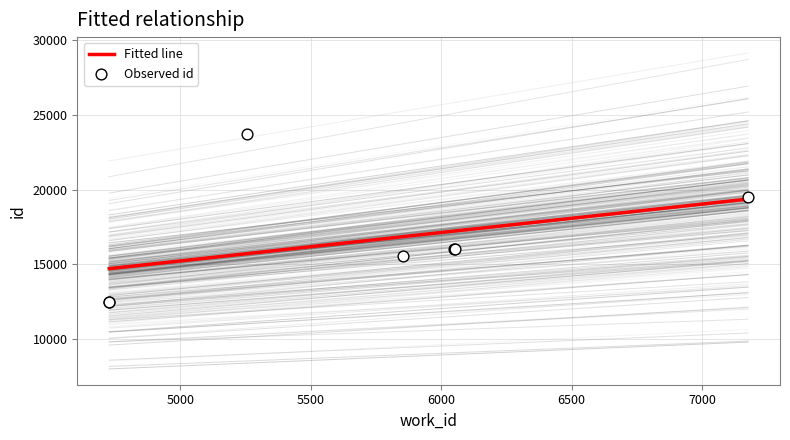

What is the change in value from 4727 to 5854?

+3100